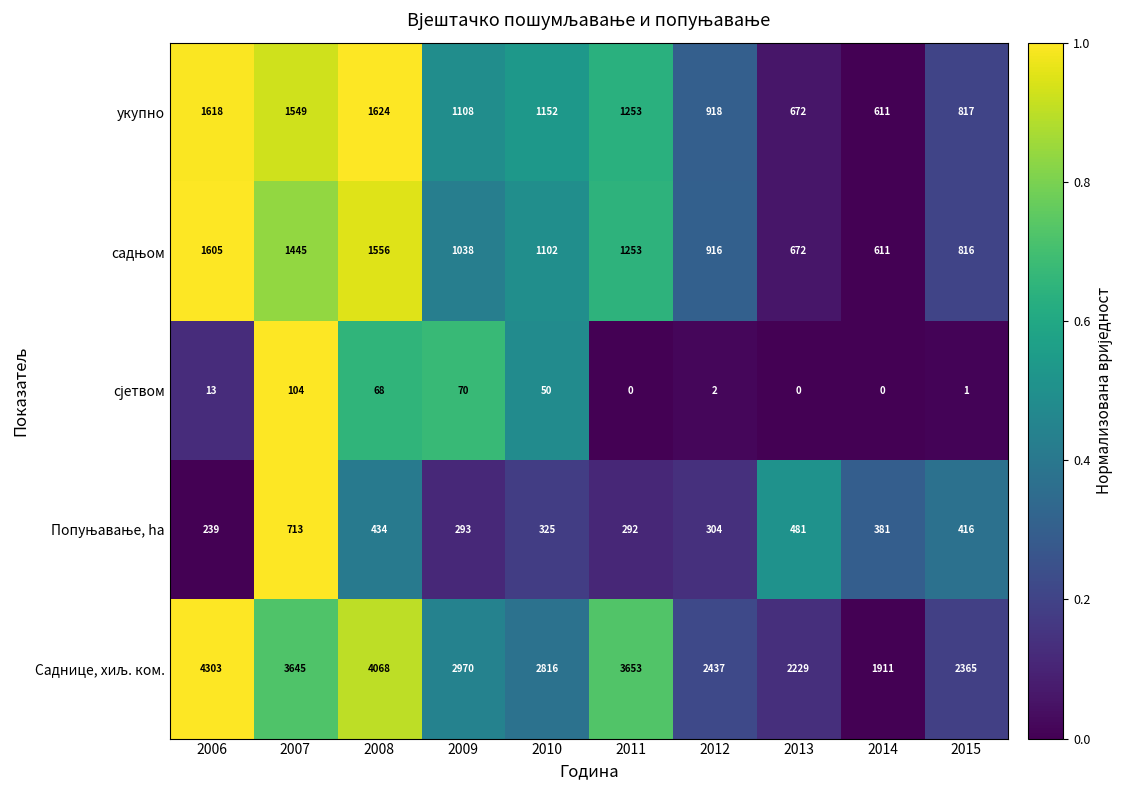

What is the difference between the highest and lowest values at 2012?

2435